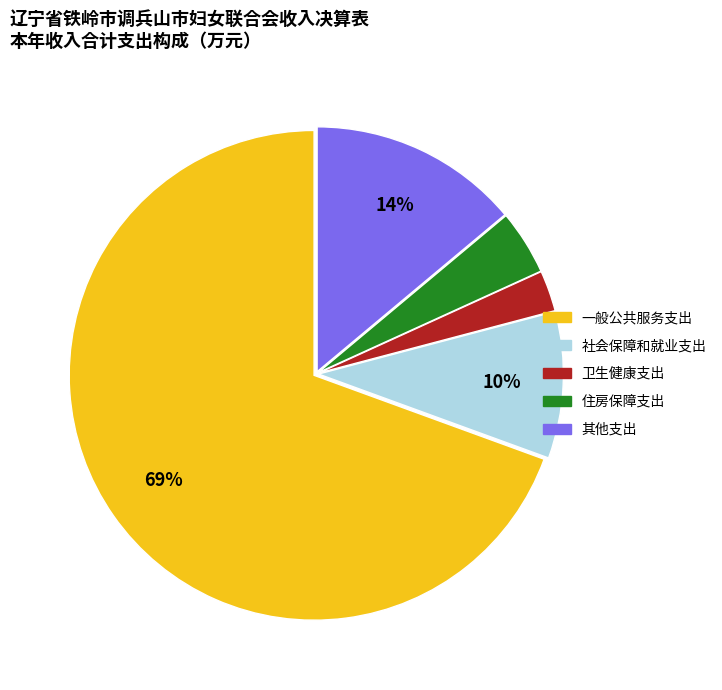

To the nearest percent, what portion does 一般公共服务支出 represent?

69%